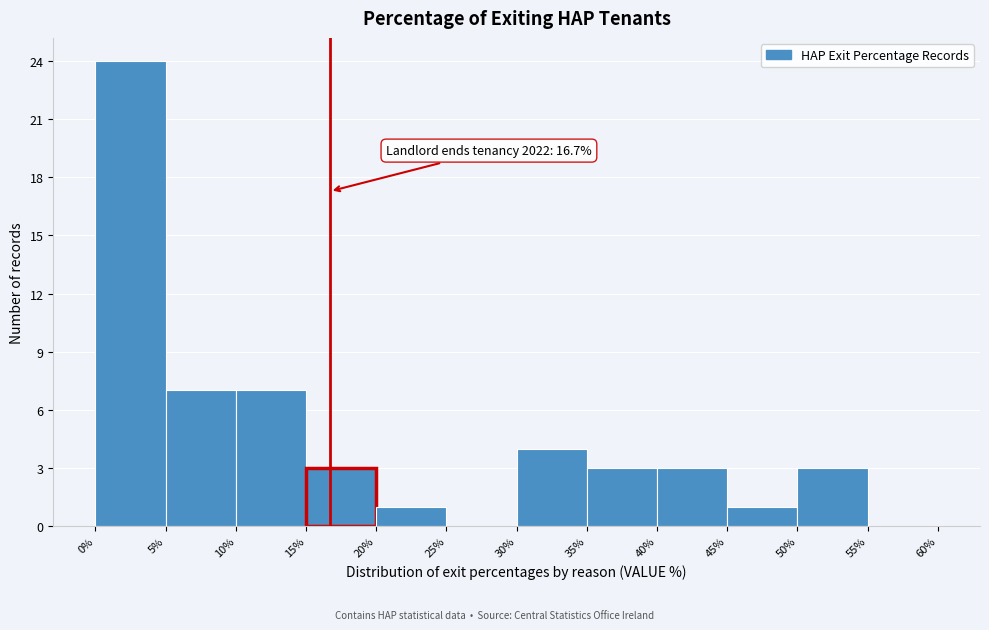

Which range on the x-axis has the tallest bar?

0% to 5%